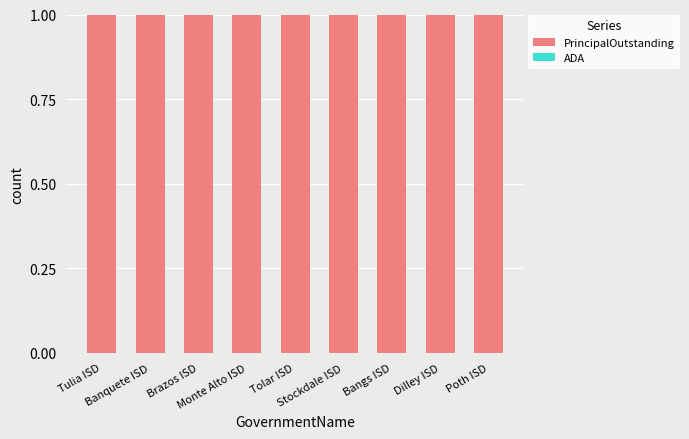

Count the number of categories in the chart.

9